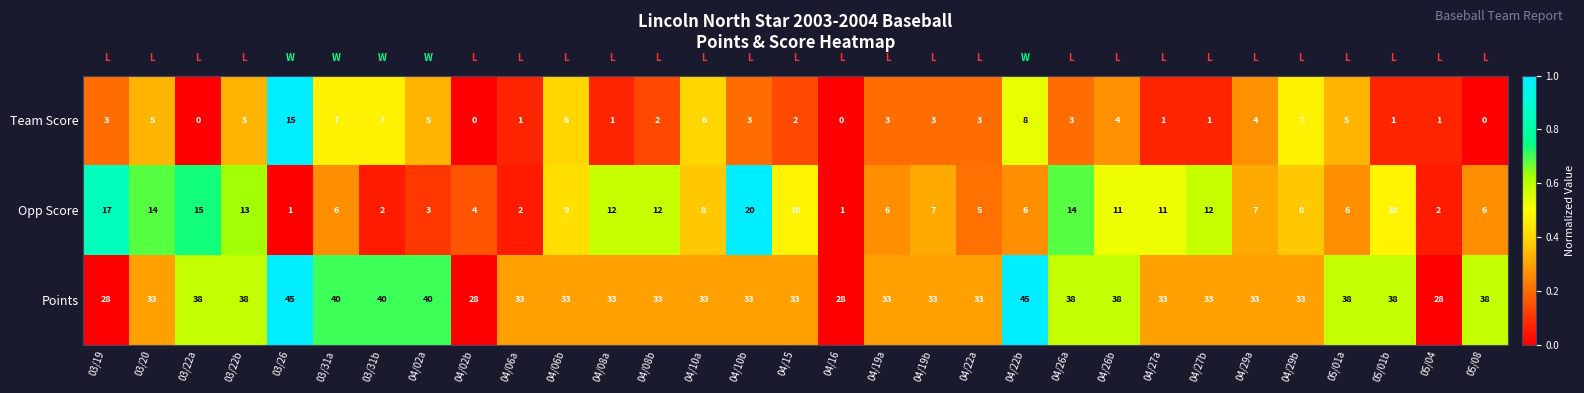

At how many categories does at least one series exceed 4?

31